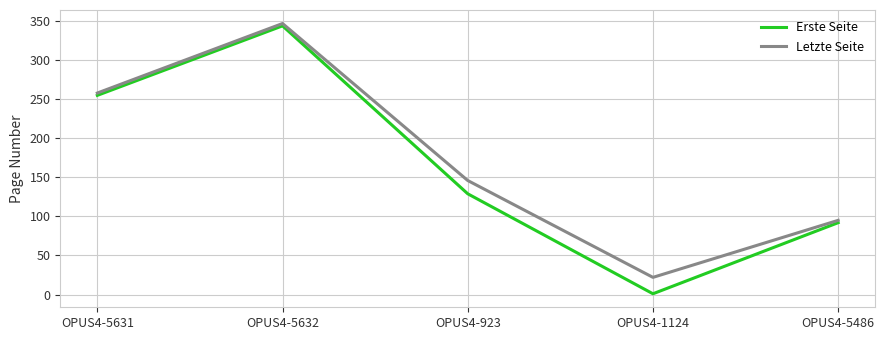

List the labels in order of Erste Seite value, smallest first.

OPUS4-1124, OPUS4-5486, OPUS4-923, OPUS4-5631, OPUS4-5632